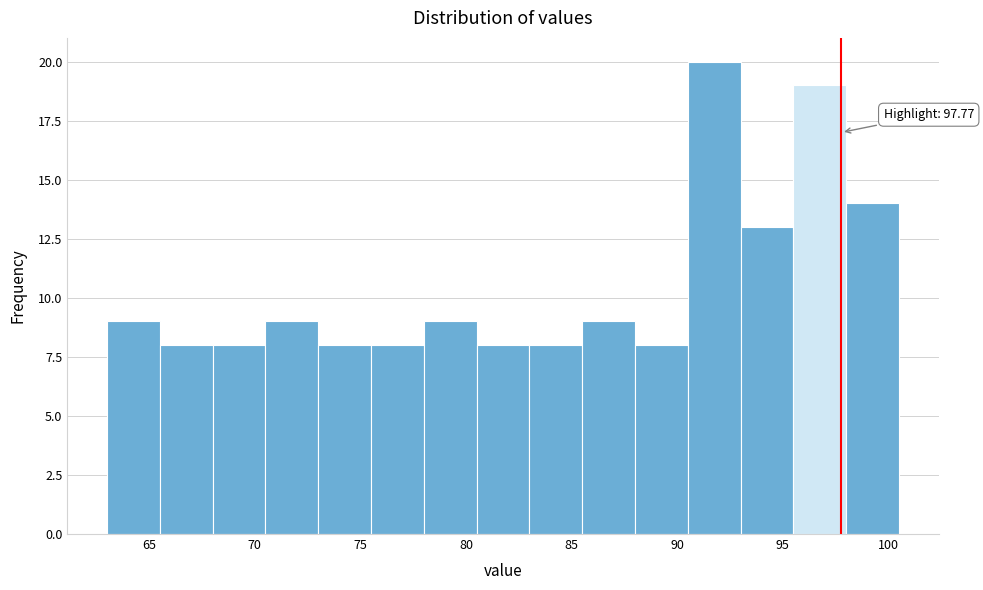

Which range on the x-axis has the tallest bar?

90.5 to 93.0